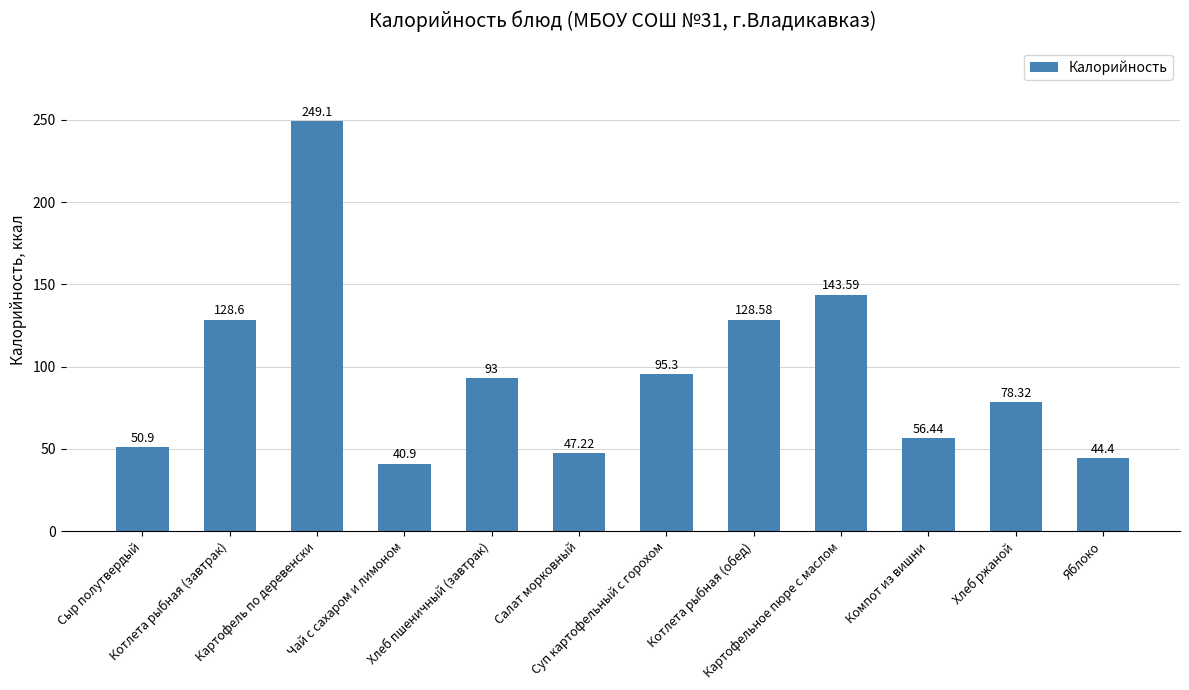

What is the sum of the values at Котлета рыбная (завтрак) and Чай с сахаром и лимоном?

169.5